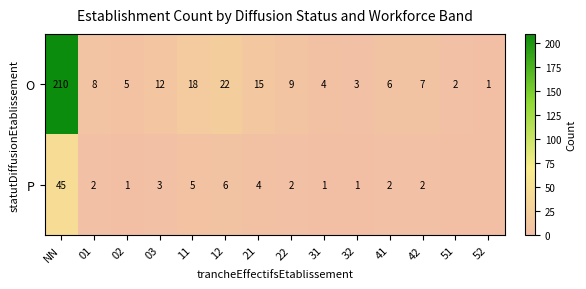

Rank the series at 01 from lowest to highest value.

P, O